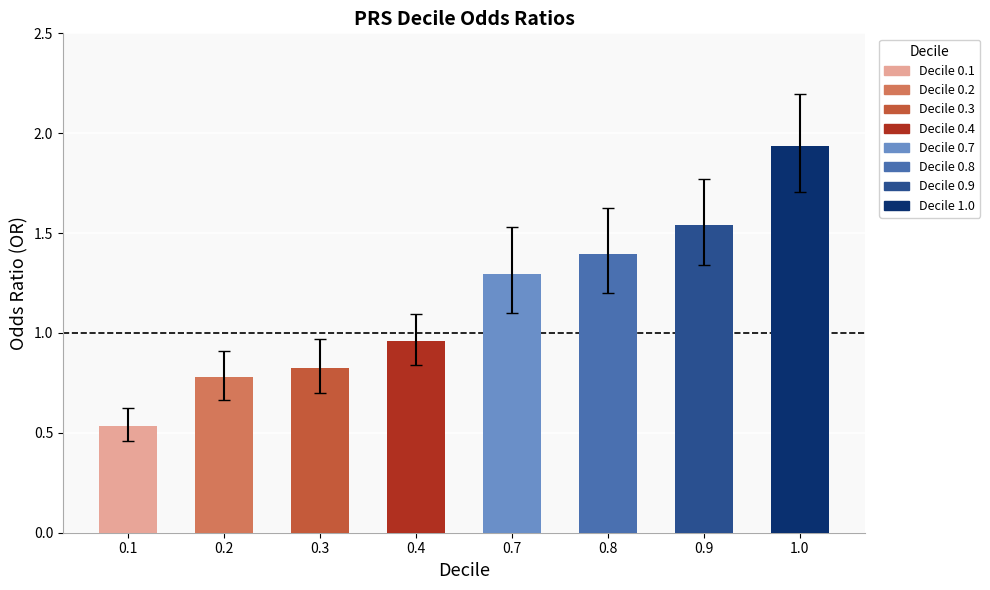

What is the sum of the values at 0.7 and 0.1?

1.8